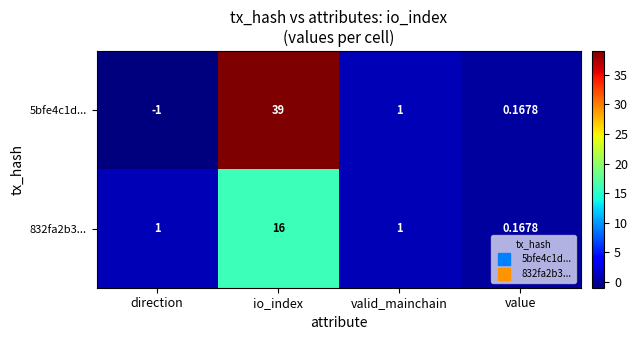

Where does the 5bfe4c1d... series first go above 1?

io_index